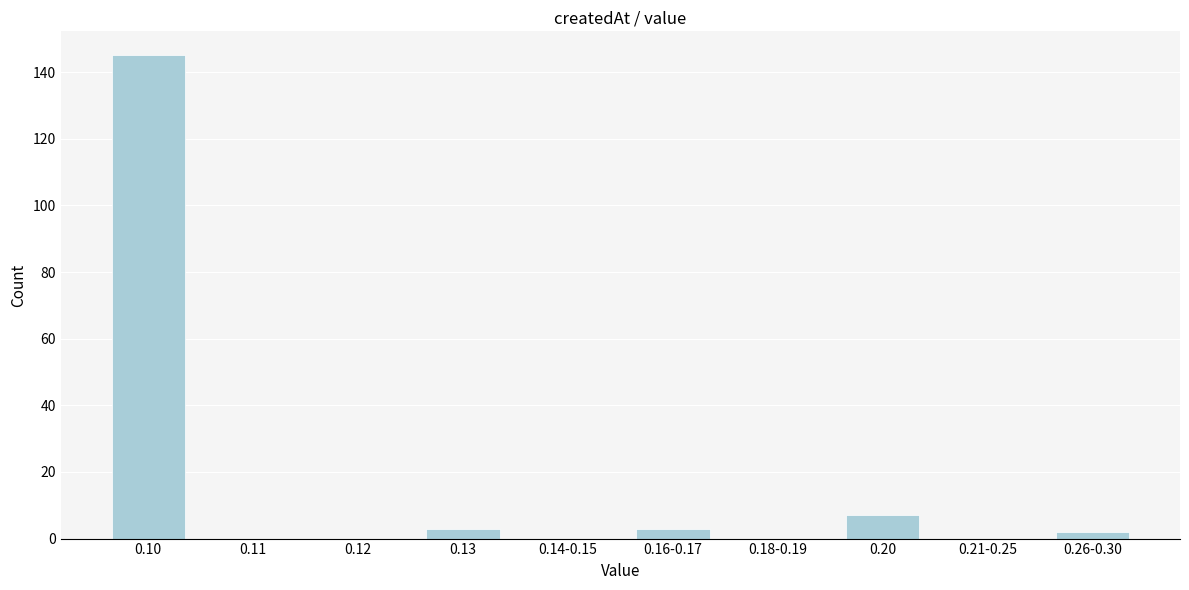

Reading left to right, what are all the values shown in this chart?

0.10=145	0.11=0	0.12=0	0.13=3	0.14-0.15=0	0.16-0.17=3	0.18-0.19=0	0.20=7	0.21-0.25=0	0.26-0.30=2